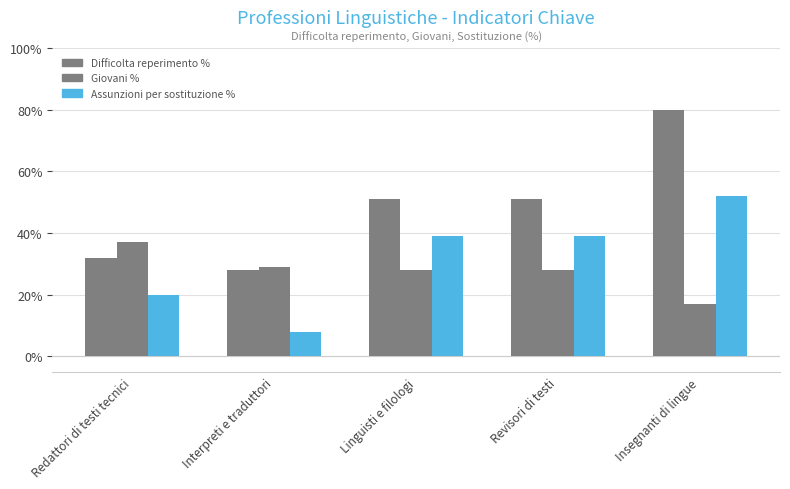

Which series has the largest range (max minus min)?

Difficolta reperimento %